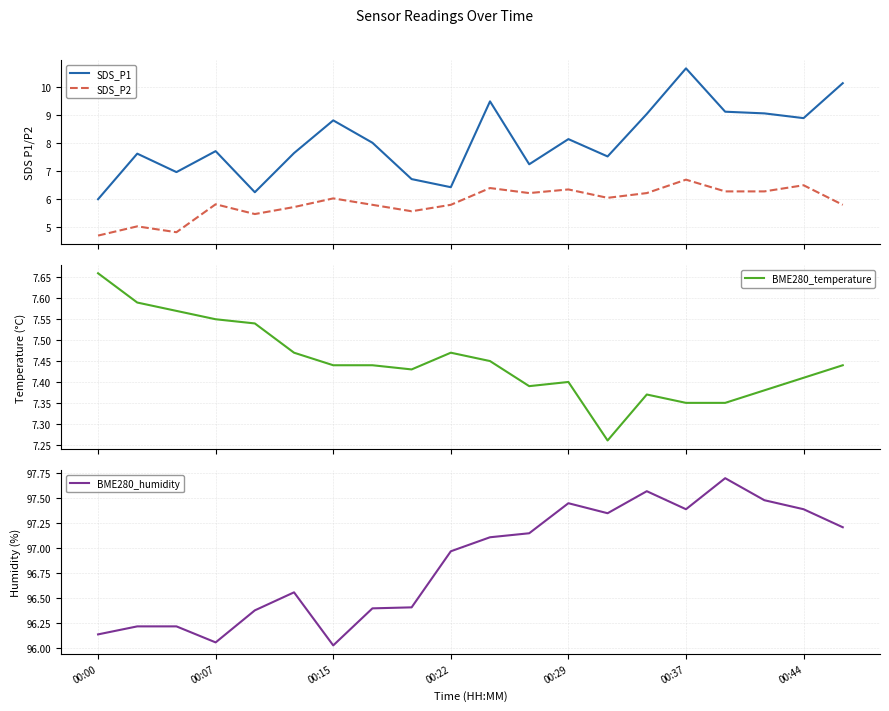

The BME280_temperature series shows 1.9 at 00:00. True or false?

False